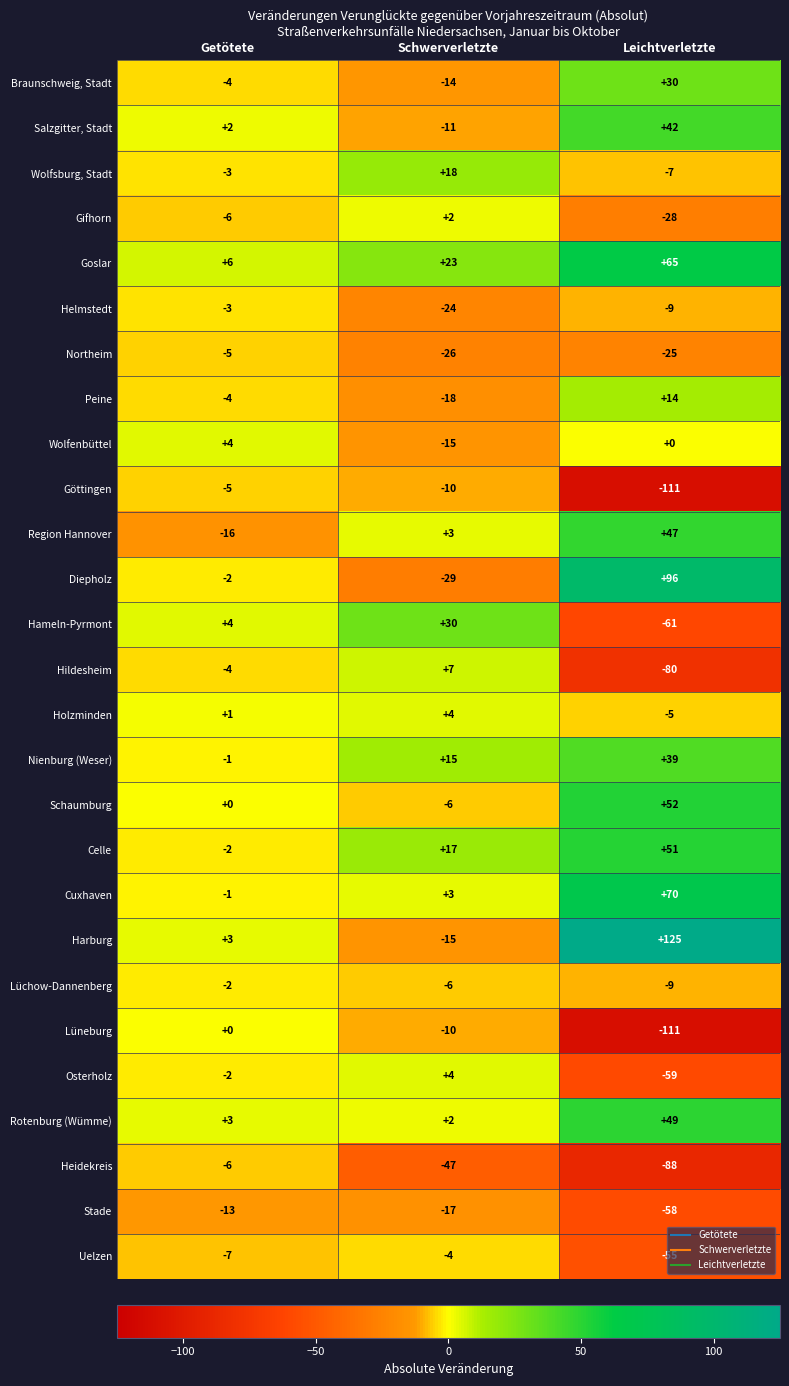

Which series has the largest total across all categories?

Harburg